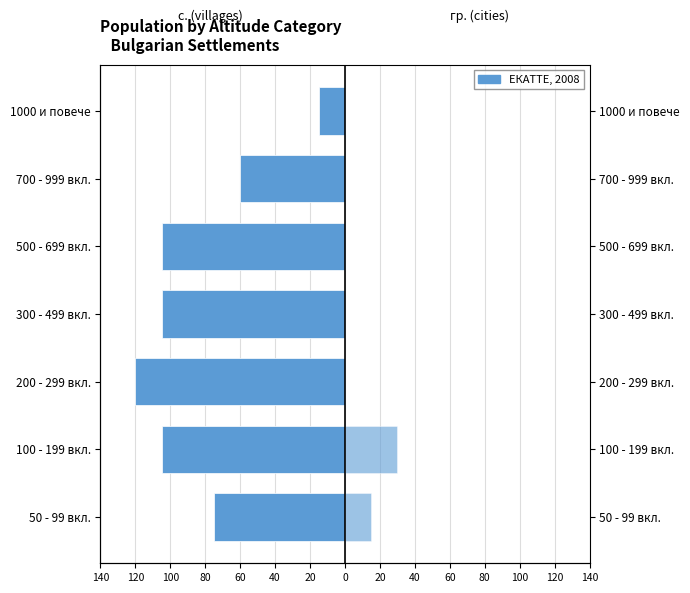

What is the average value of the с. (villages) series?

-84